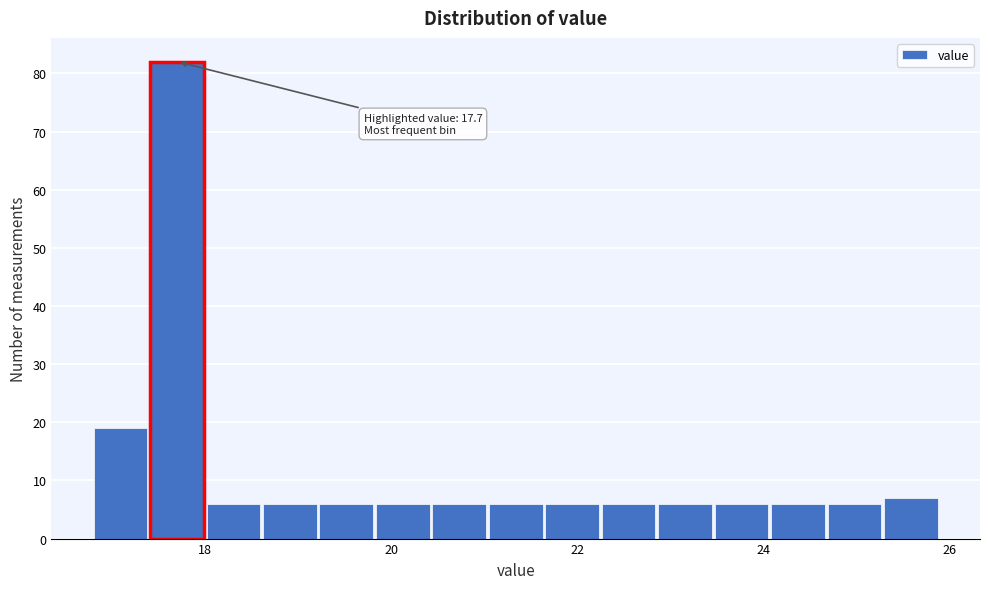

Read against the x-axis, roughly where is the centre of the tallest bar?

17.6